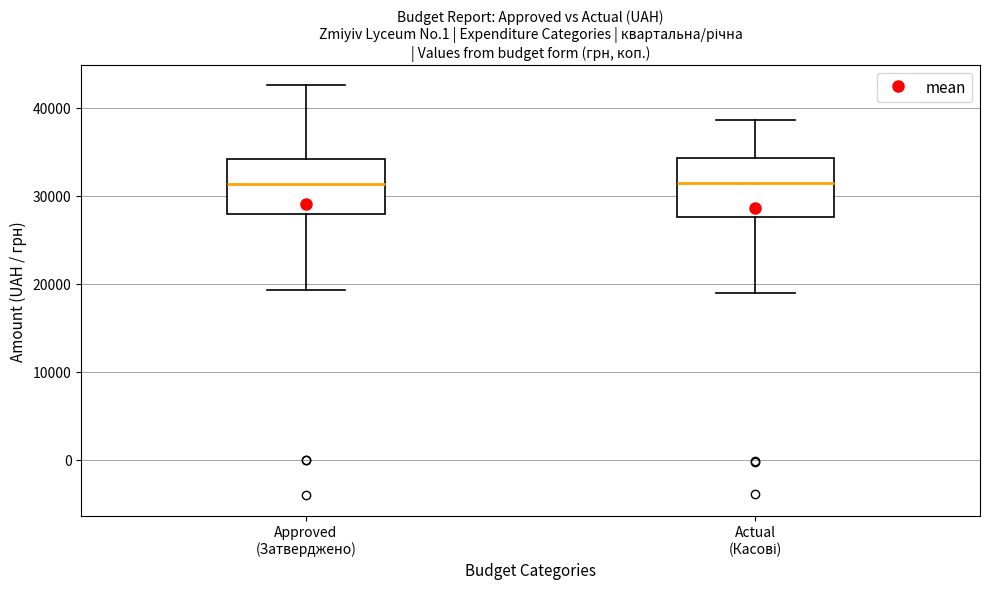

Reading left to right, read every box against the y-axis: the position of its median line, the range the box covers, and the ends of its whiskers. The values are not printed on the chart, so give them approximately, as read against the axis.

Approved (Затверджено): median 31000, box 28000 to 34000, whiskers 19000 to 43000
Actual (Касові): median 31000, box 28000 to 34000, whiskers 19000 to 39000